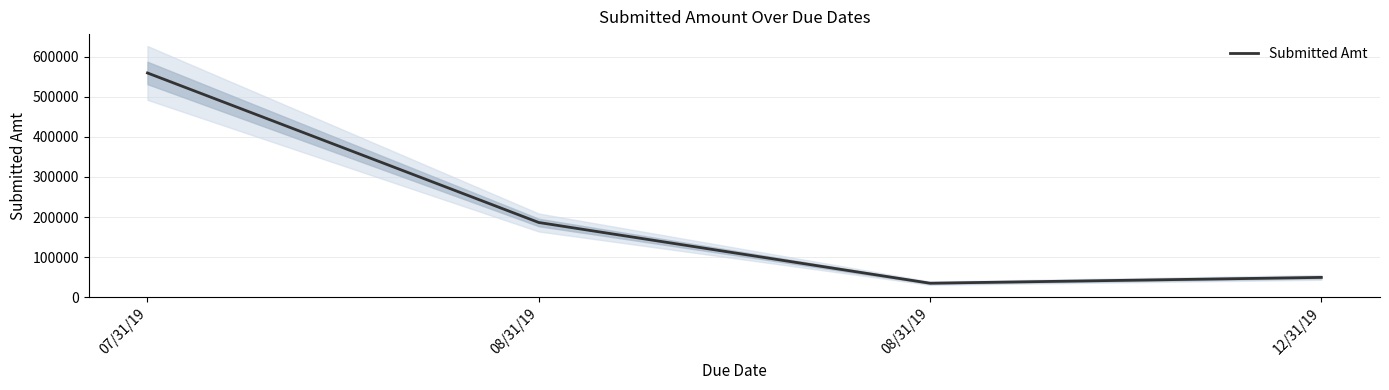

What is the sum of the values at 08/31/19 and 08/31/19?

221420